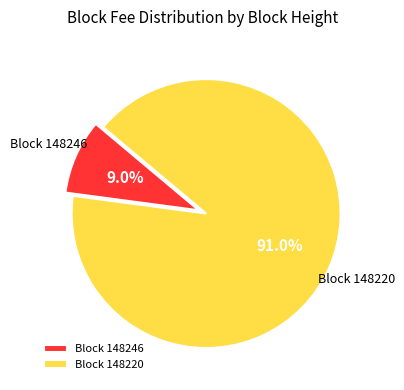

Is there a majority slice in this chart?

Yes